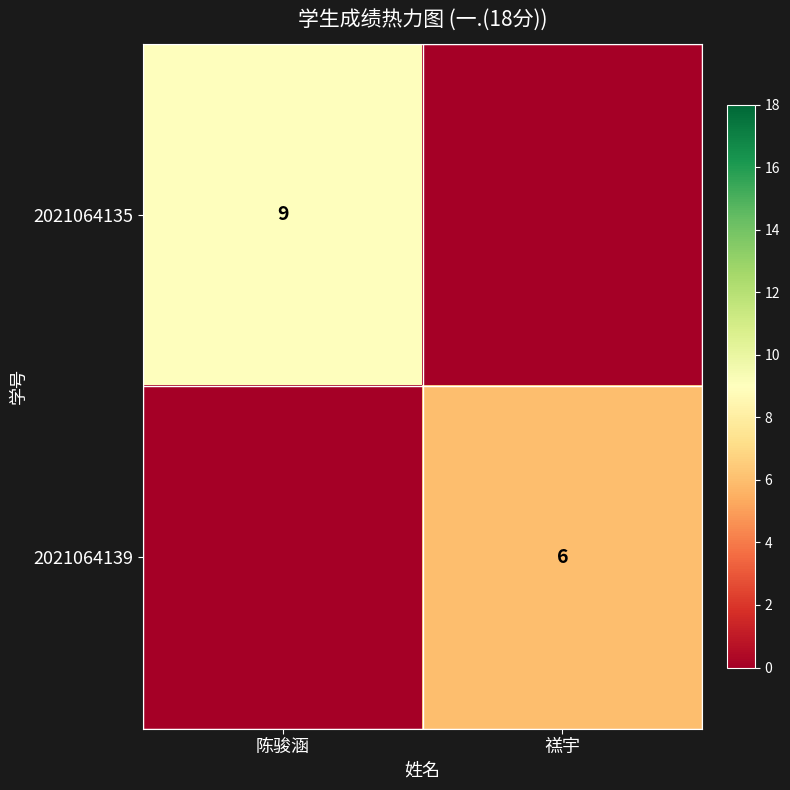

At which label is 2021064135 closest to 4?

禚宇